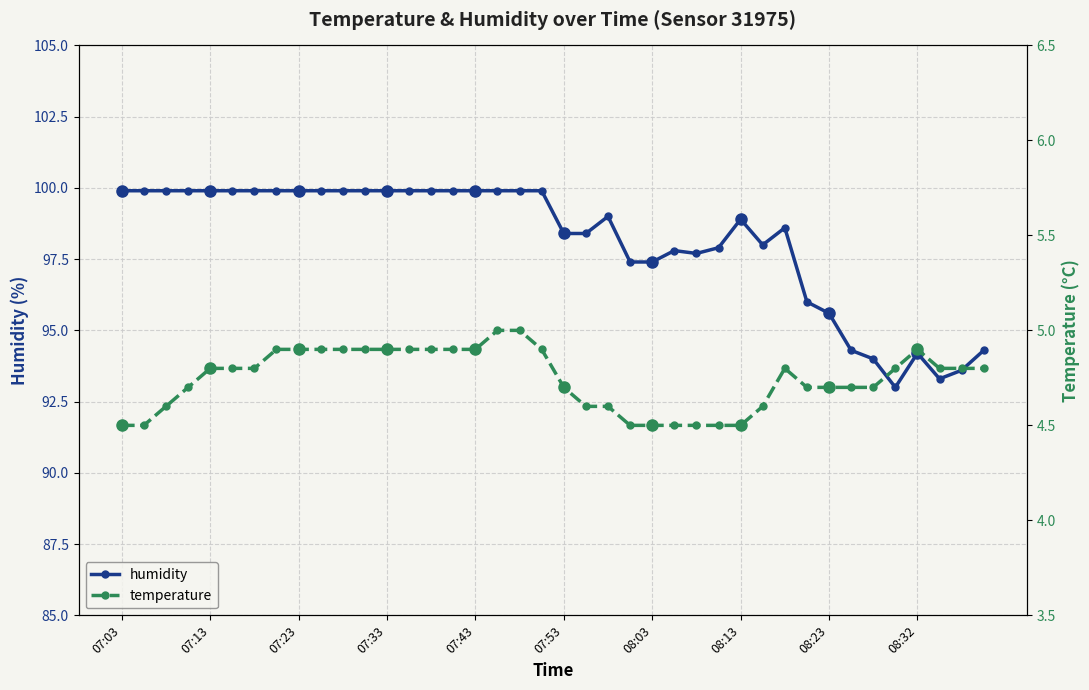

True or false: temperature and humidity intersect in this chart.

False